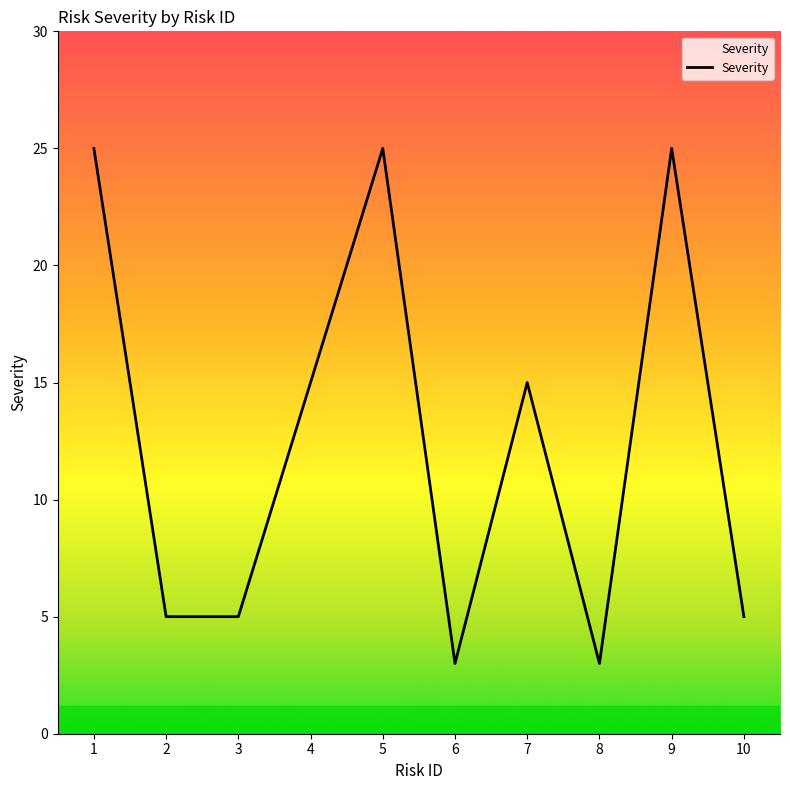

What is the ratio of the value at 10 to the value at 3?

1.0